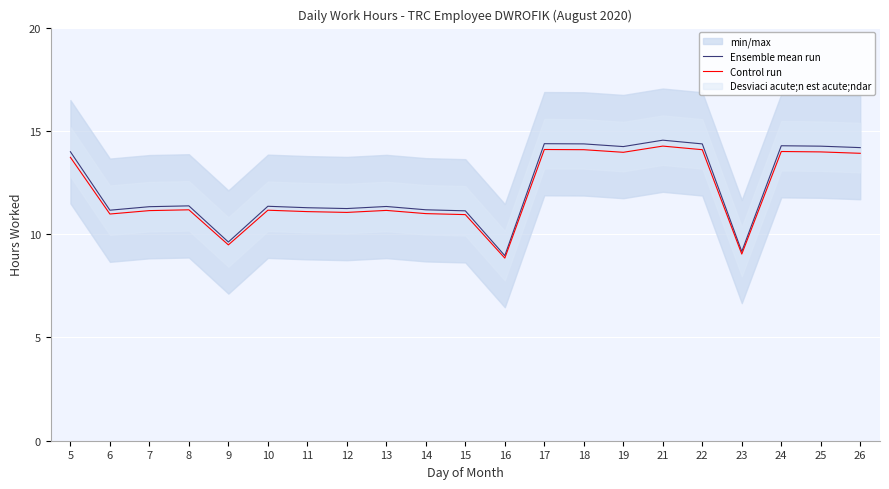

At which label does Ensemble mean run reach its peak?

21